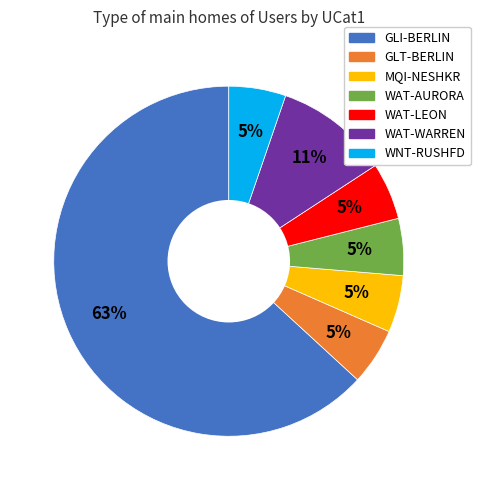

The GLI-BERLIN slice represents 72% of the pie. True or false?

False